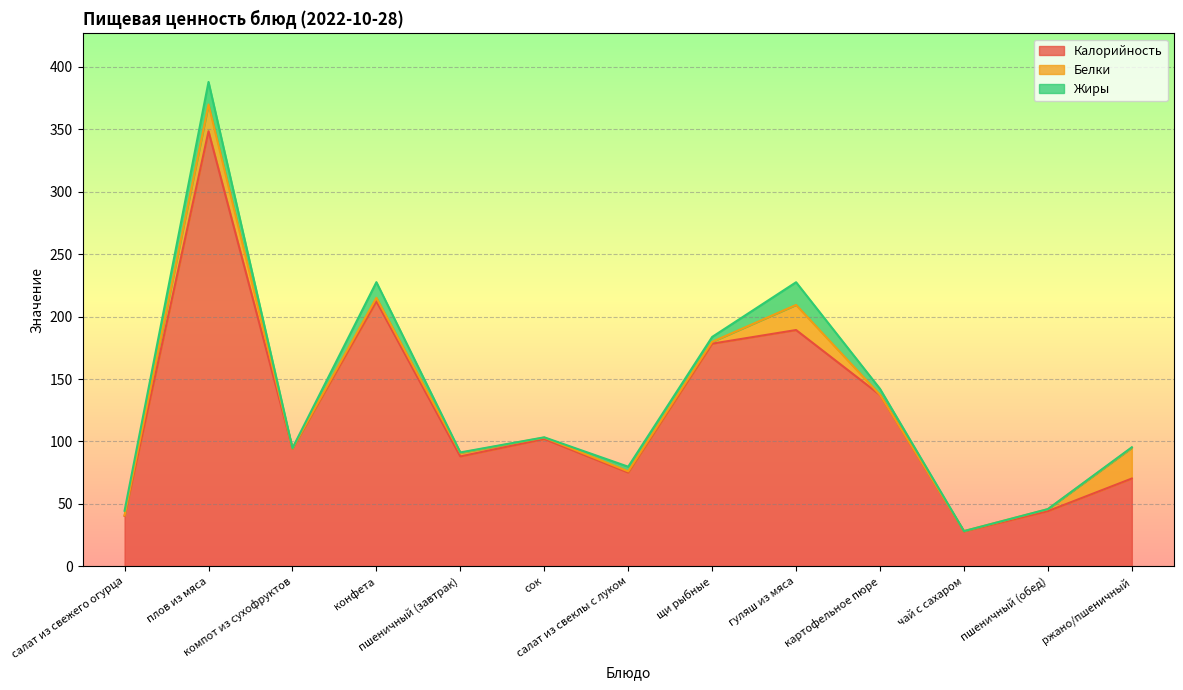

Is it true that Жиры equals 0.2 at компот из сухофруктов?

True